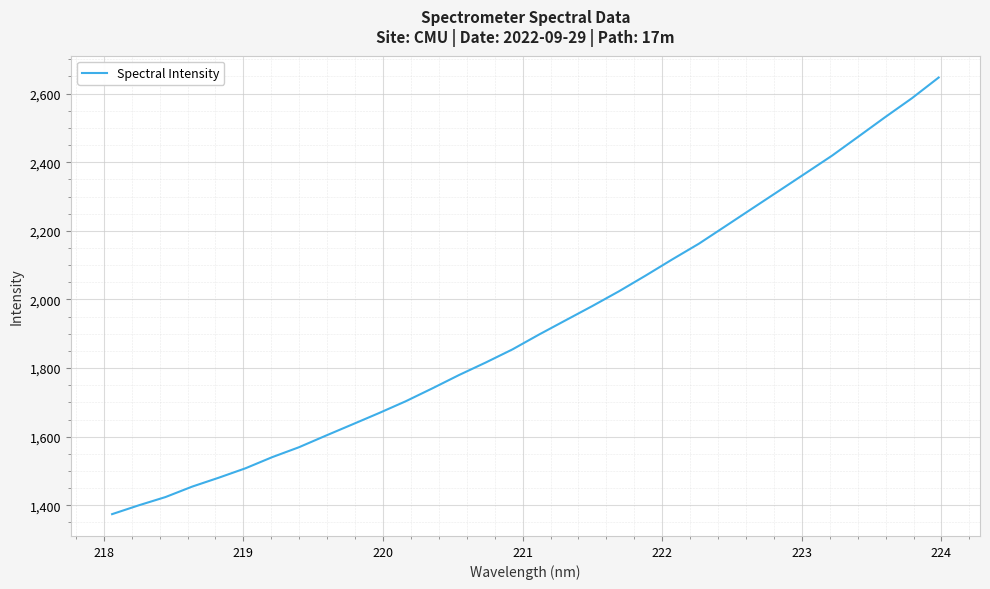

What is the greatest value displayed?

2646.9